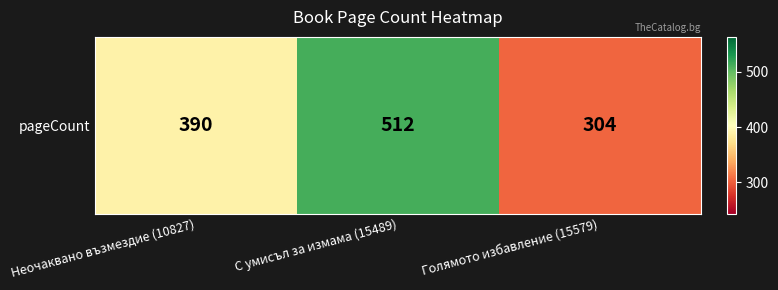

List the labels in order of value, largest first.

С умисъл за измама (15489), Неочаквано възмездие (10827), Голямото избавление (15579)